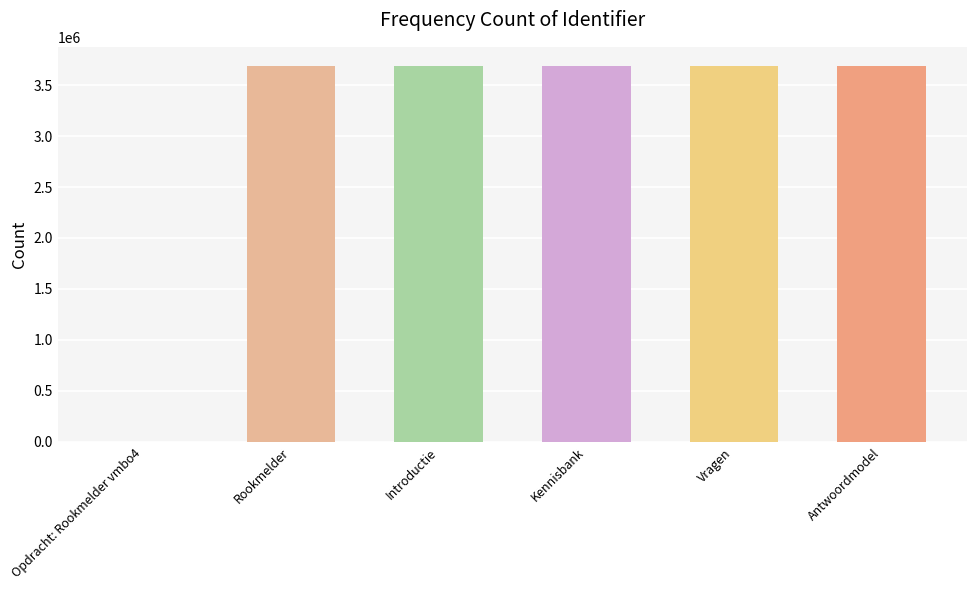

How many categories are shown in the chart?

6